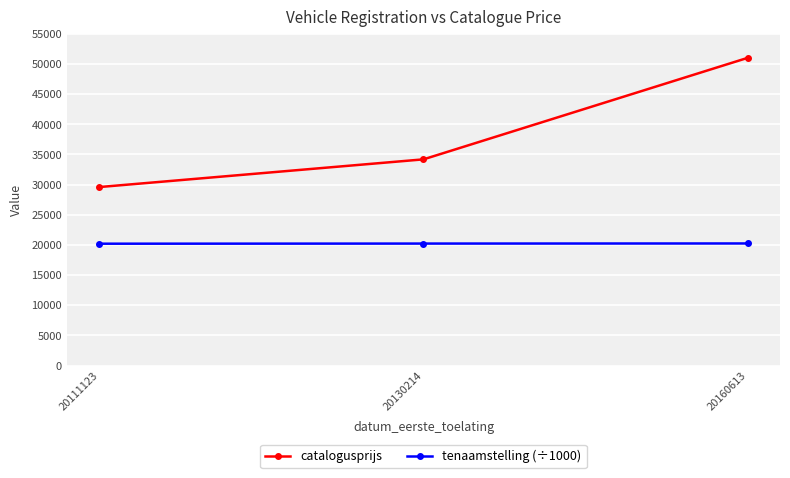

What is the difference between the tenaamstelling (÷1000) values at 20111123 and 20160613?

40.0